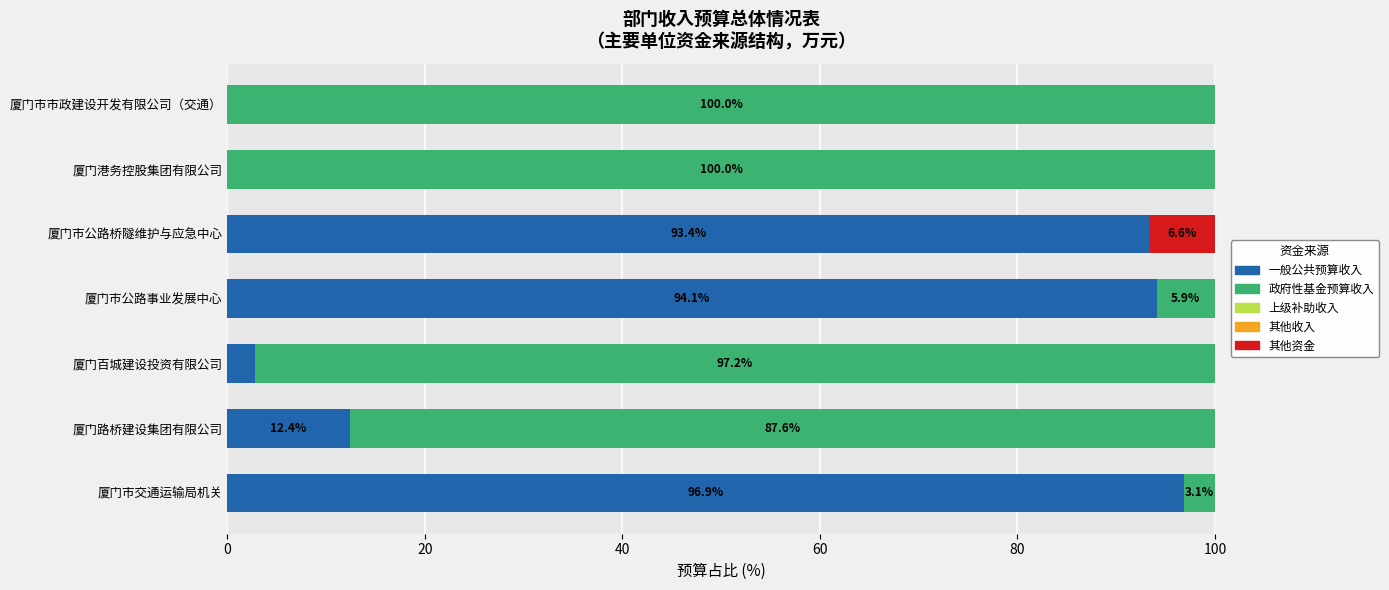

What value does the 一般公共预算收入 series have at 厦门市公路桥隧维护与应急中心?

93.4